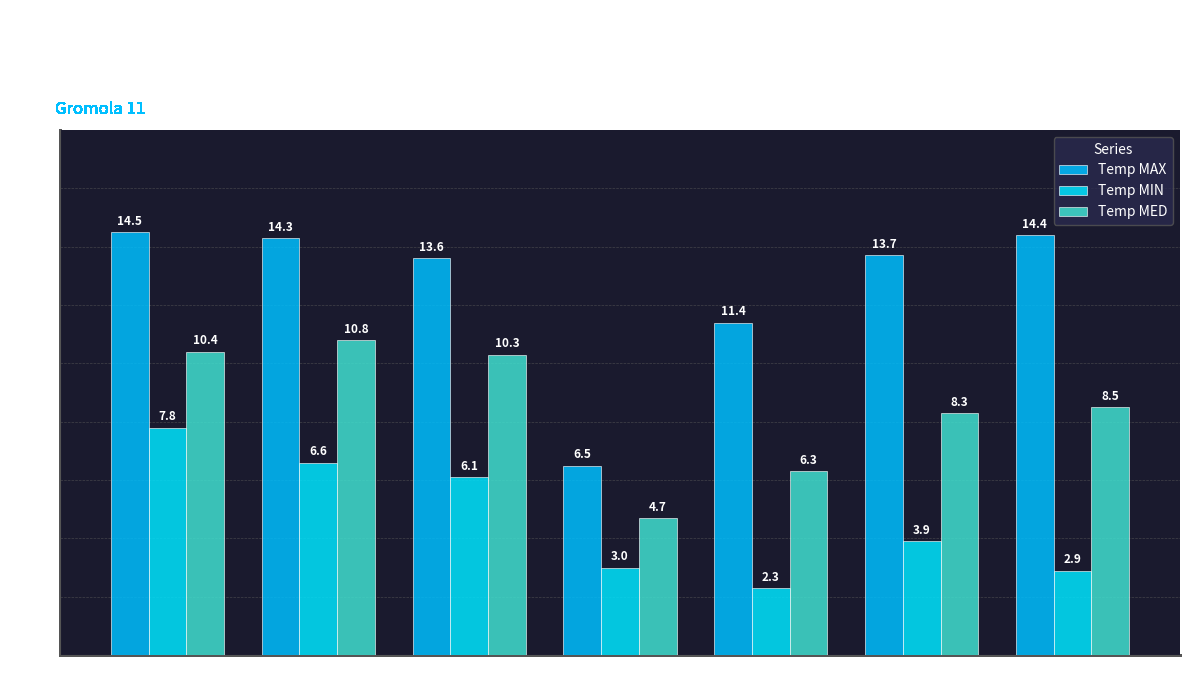

The value of Temp MAX at 2018-03-22 is 6.5. True or false?

True